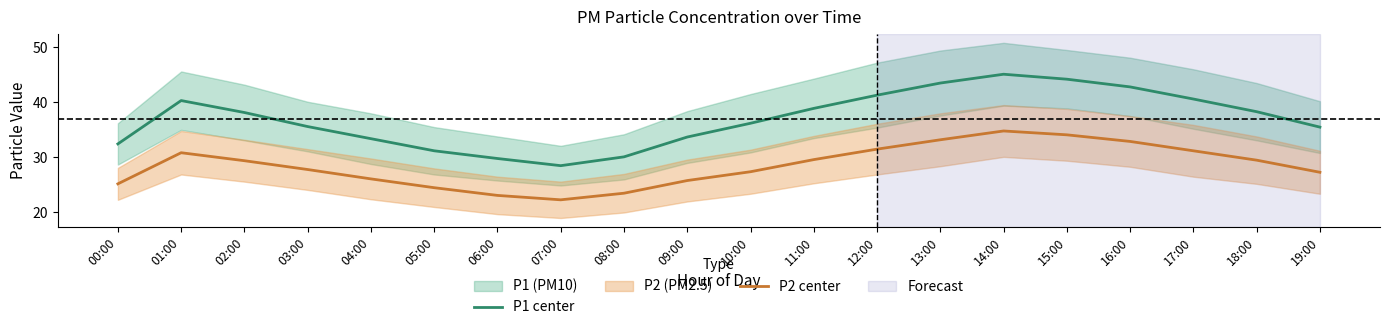

Reading left to right, list all the values displayed in this chart.

P1 center: 32.5	40.3	38.1	35.6	33.4	31.2	29.8	28.5	30.1	33.7	36.2	38.9	41.3	43.5	45.1	44.2	42.8	40.6	38.3	35.5
P2 center: 25.2	30.9	29.4	27.8	26.1	24.5	23.1	22.3	23.5	25.8	27.4	29.6	31.5	33.2	34.8	34.1	32.9	31.2	29.5	27.3